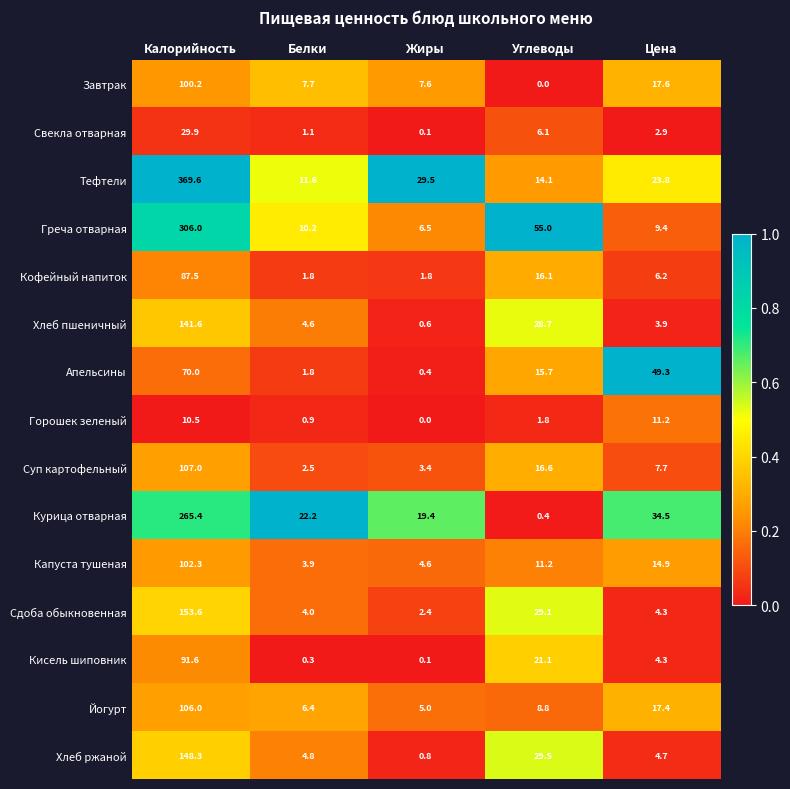

At which category does the chart reach its peak across all series?

Калорийность